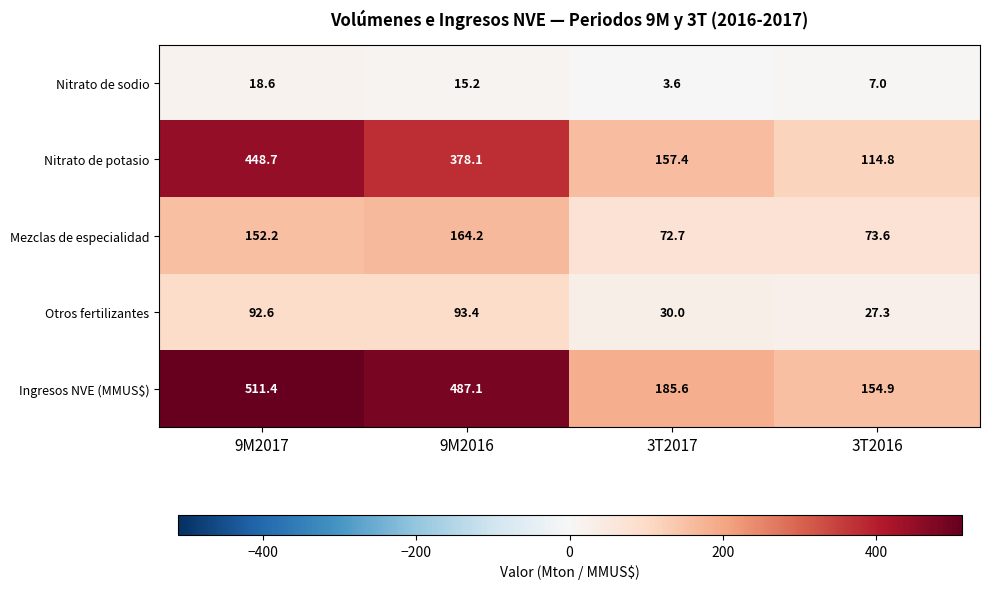

How many distinct data groups are displayed?

5